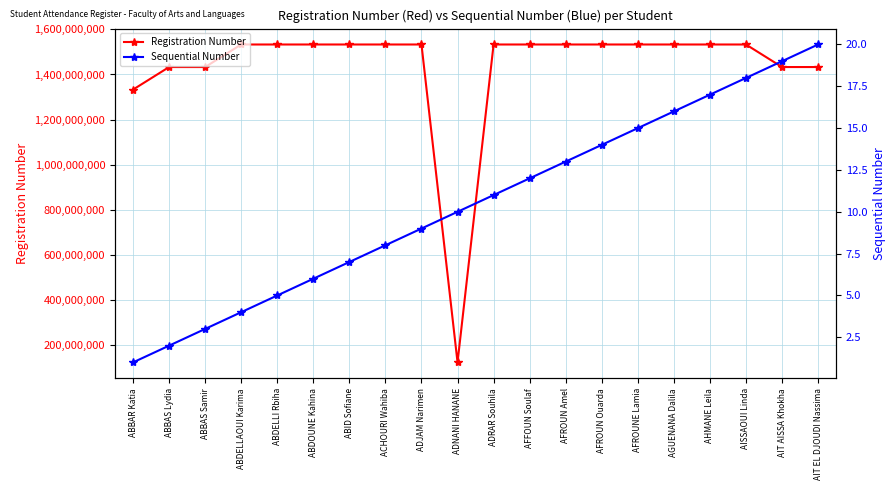

Does the chart display data point markers on the line(s)?

Yes